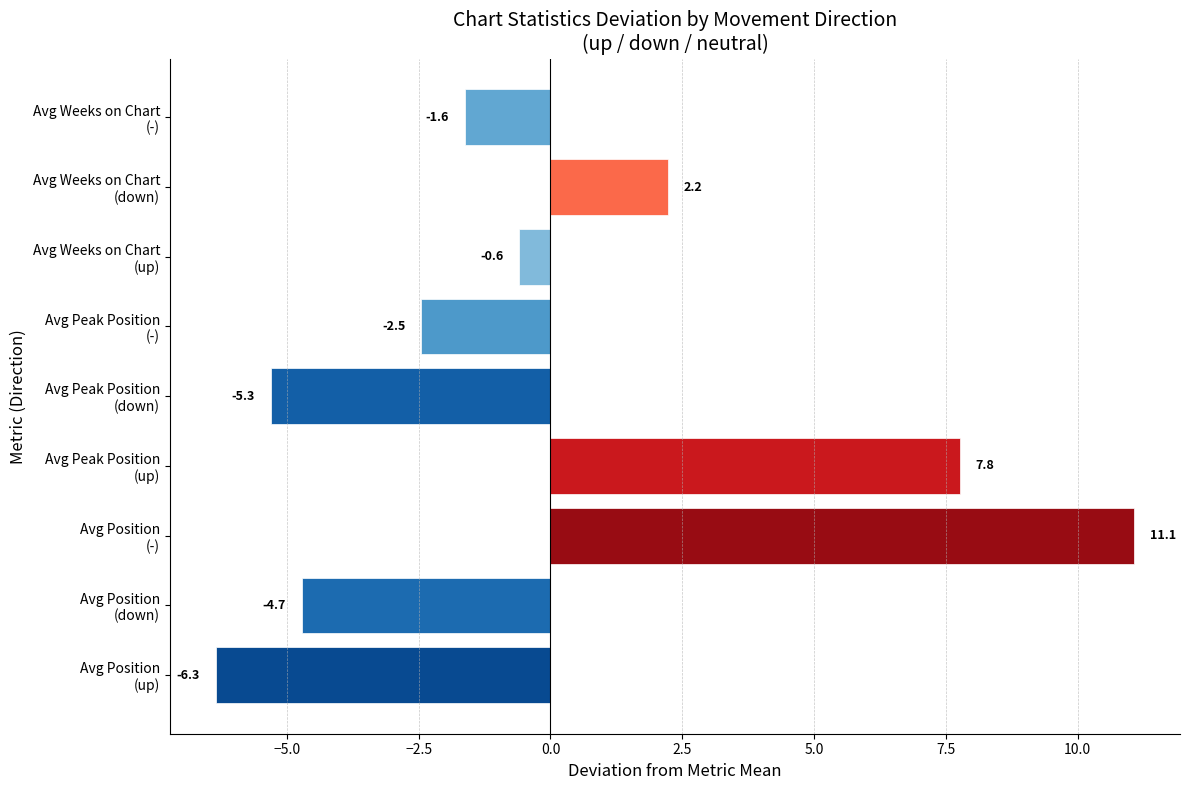

What is the minimum value shown in the chart?

-6.3